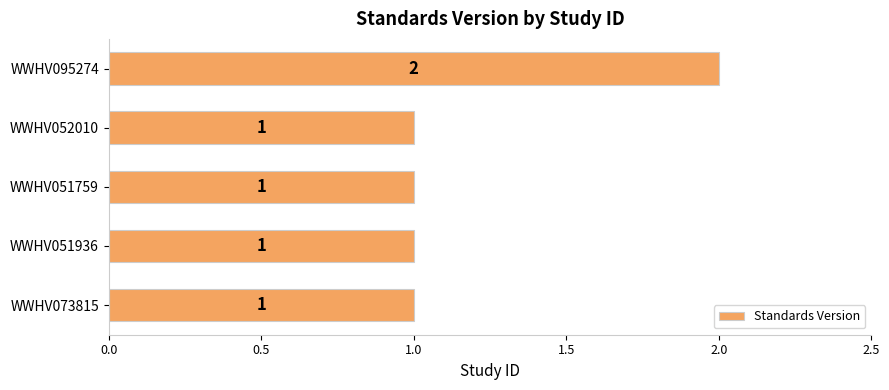

How many values are between 1 and 2?

5